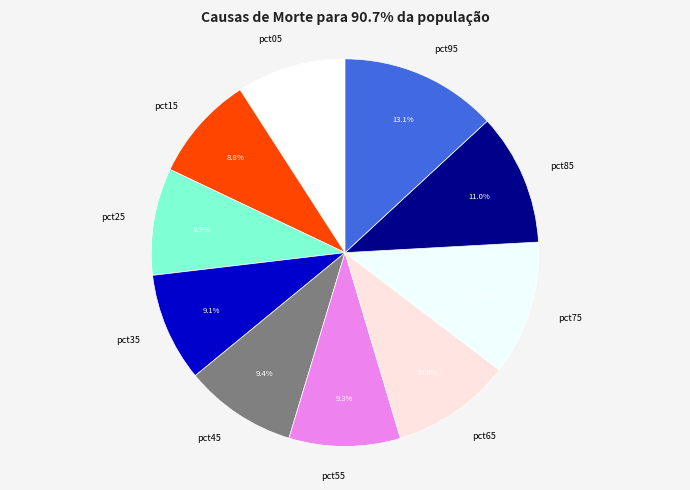

Count the number of slices in the pie.

10